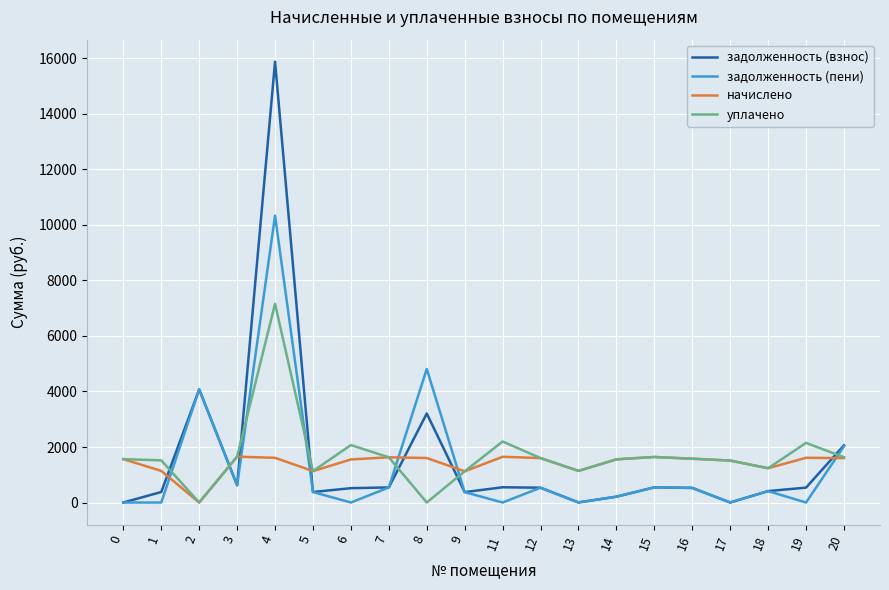

What is the difference between the maximum and minimum values in the задолженность (пени) series?

10334.3